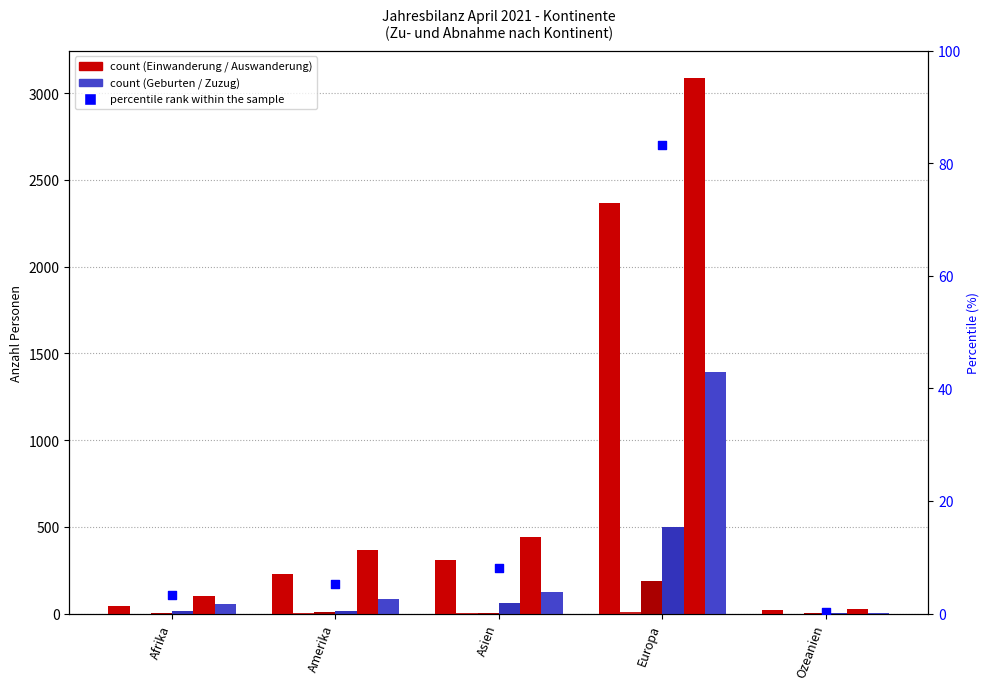

What is the total value across all series at Asien?

942